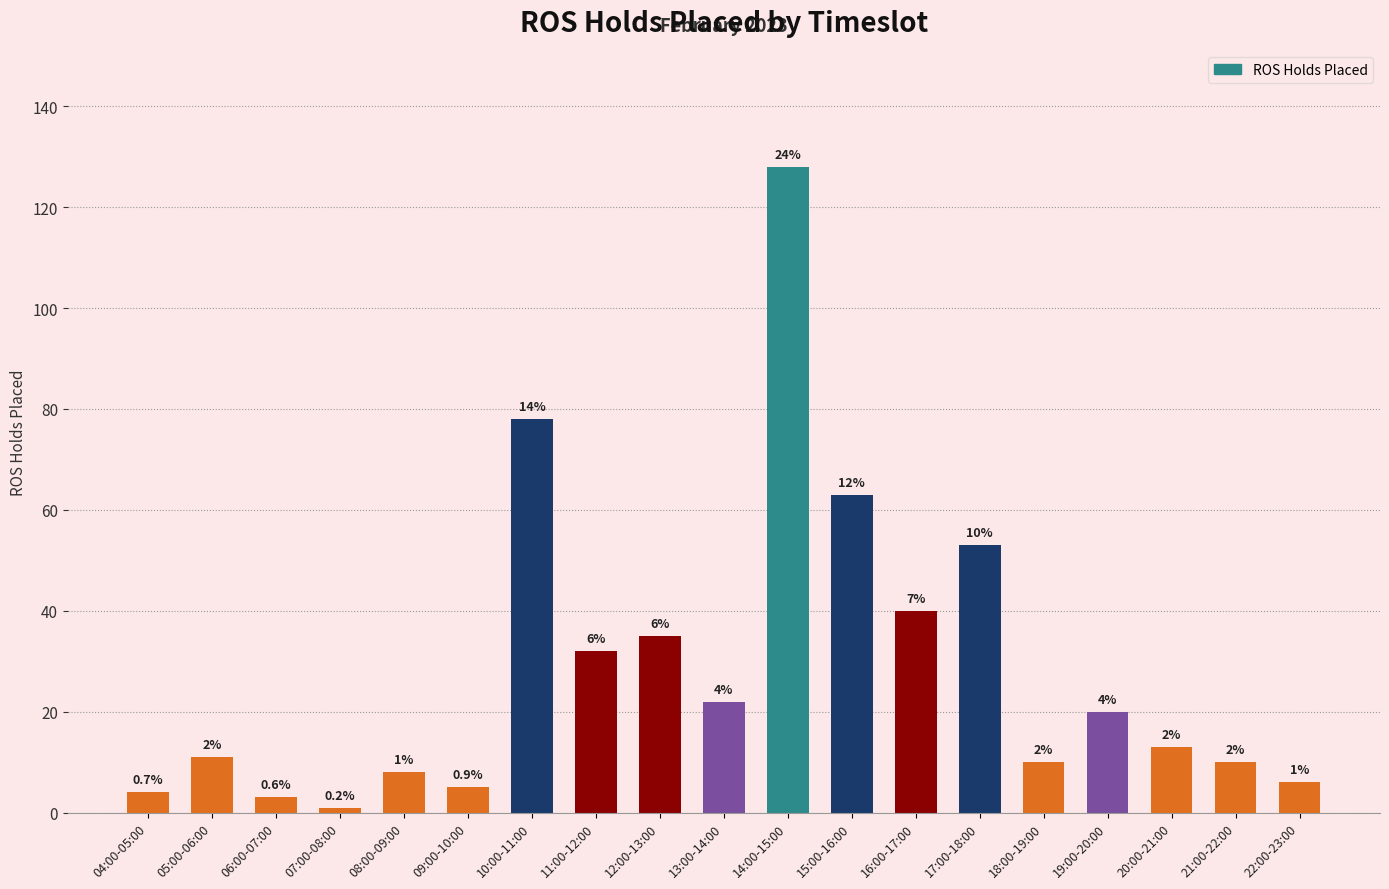

Where is the data nearest to the value 64?

15:00-16:00